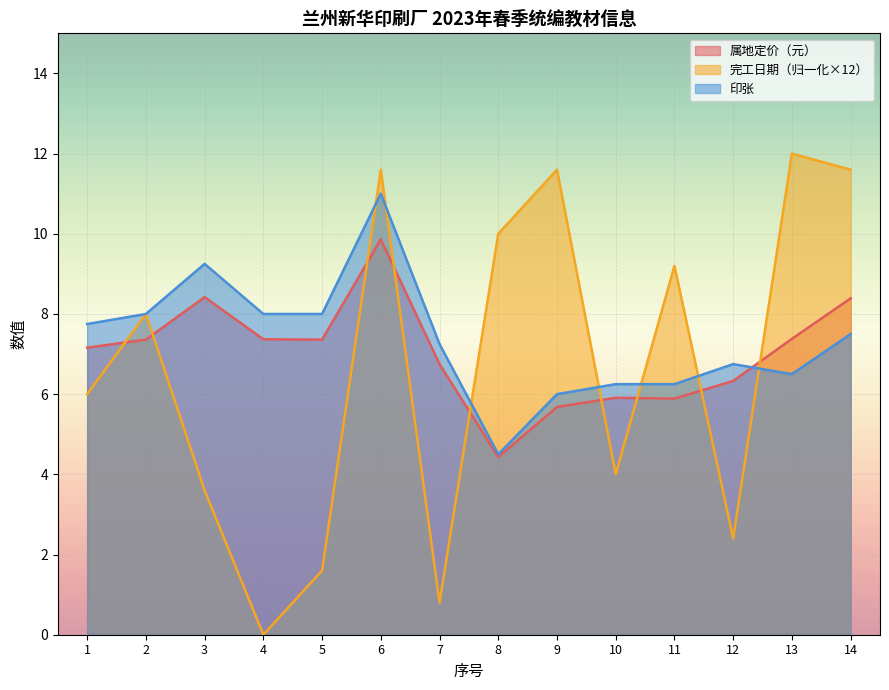

True or false: 印张 has more than 1 points higher than both neighbors.

True